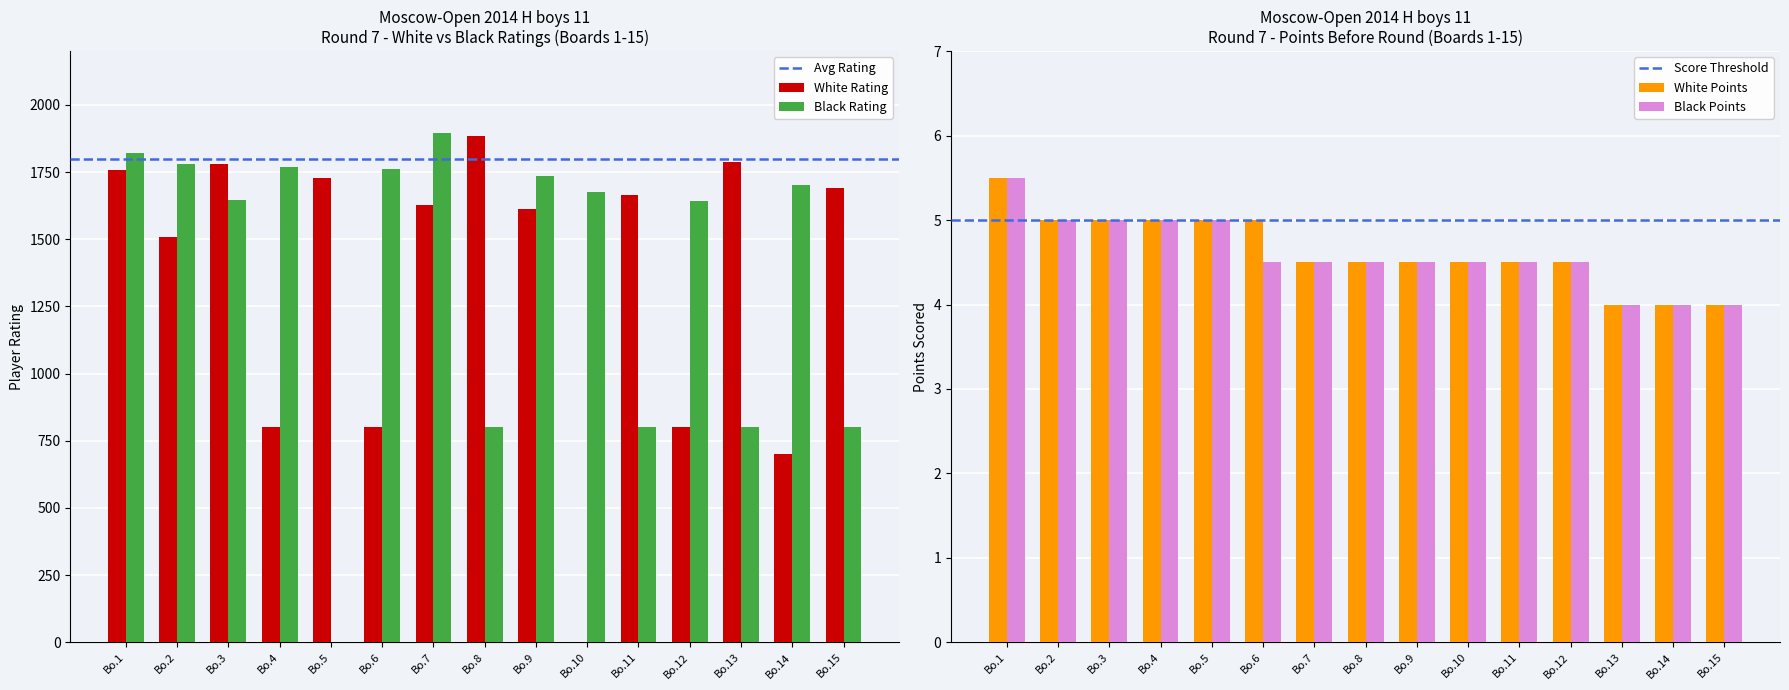

The value of Black Rating at Bo.5 is 0. True or false?

True